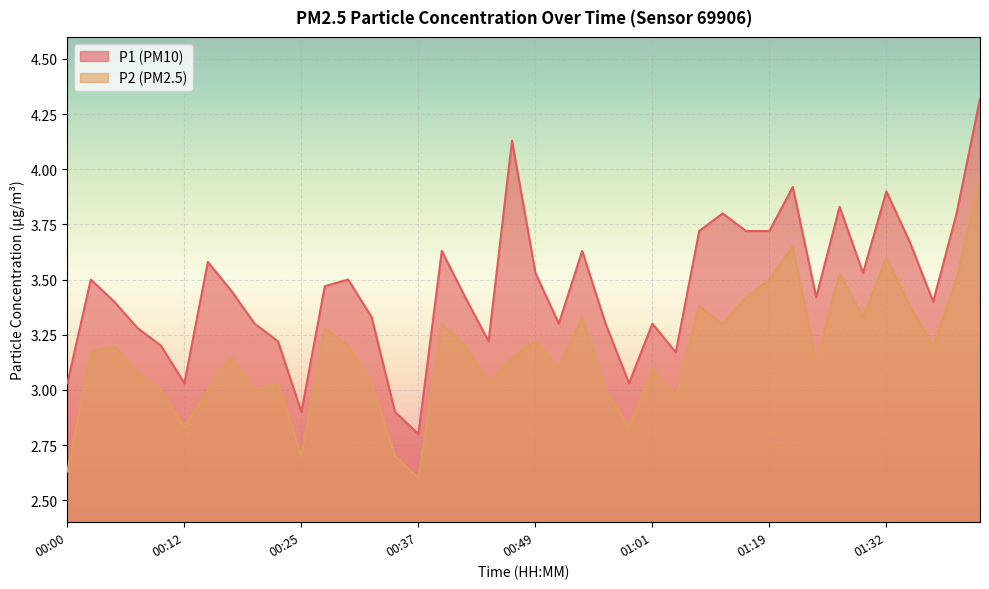

At which label is P2 closest to 3?

00:10